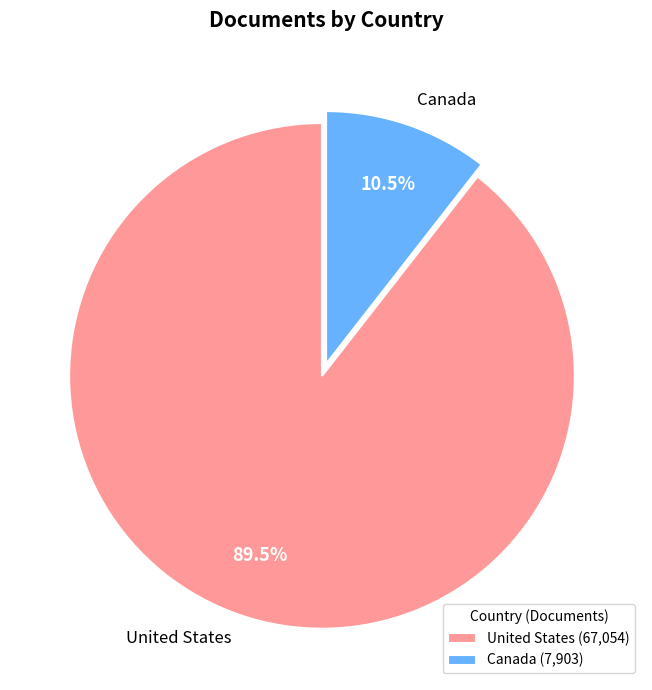

Between United States and Canada, which is larger?

United States